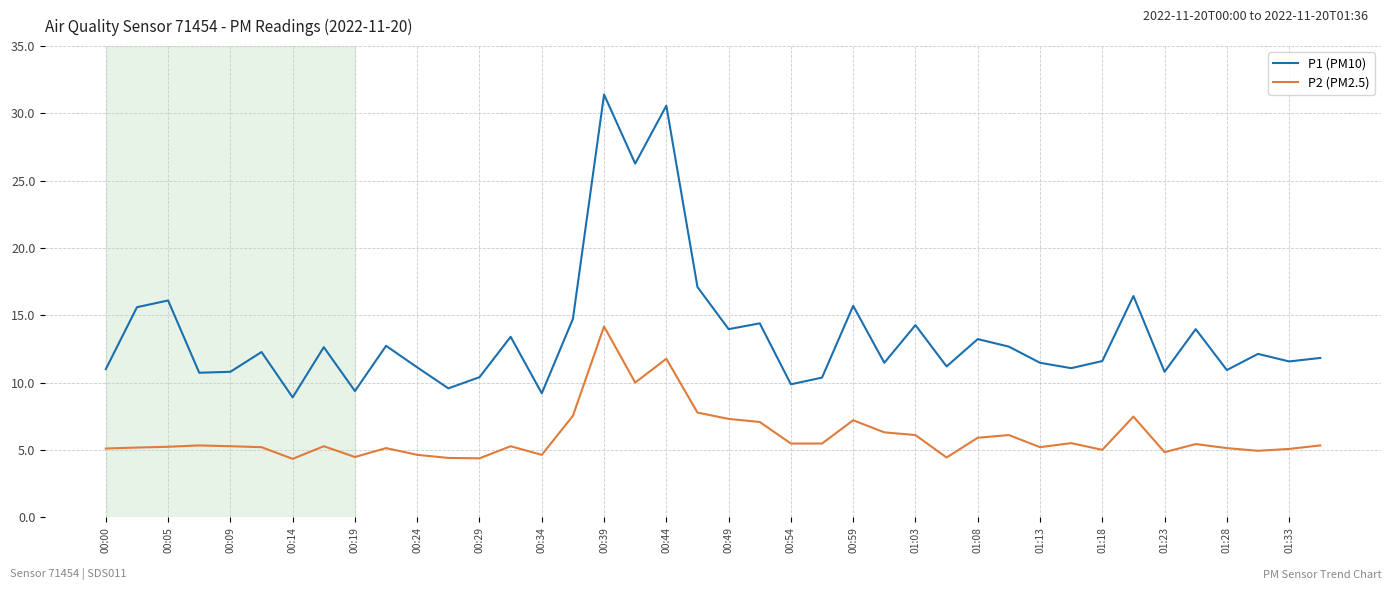

What is the greatest value displayed?

31.4